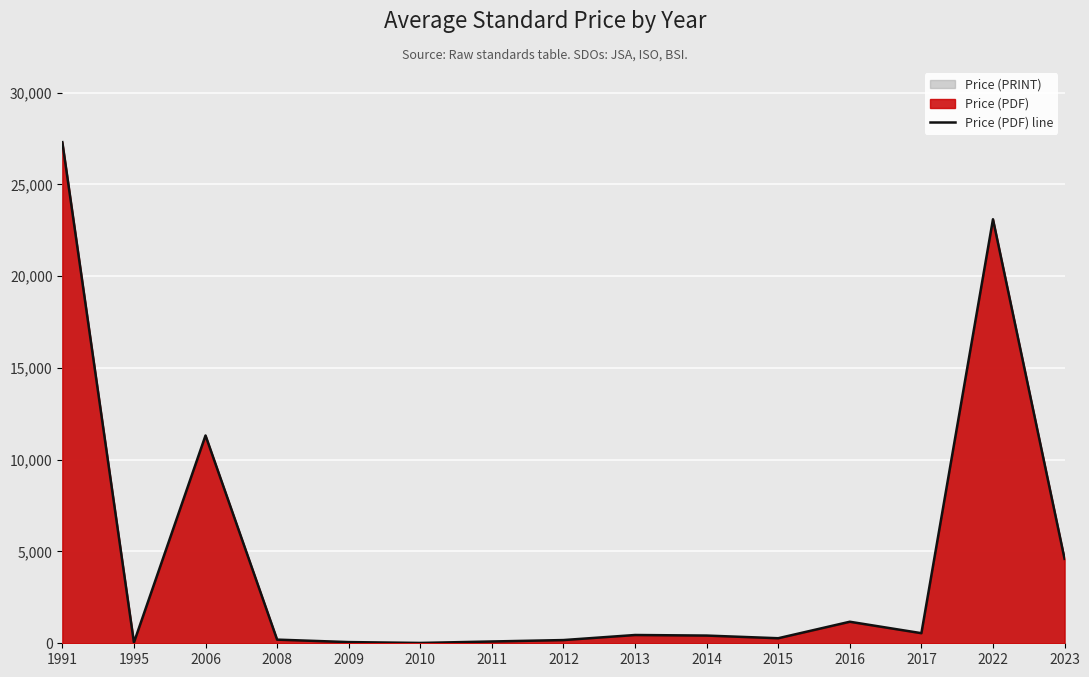

True or false: the data has more than 1 interior local peaks.

True